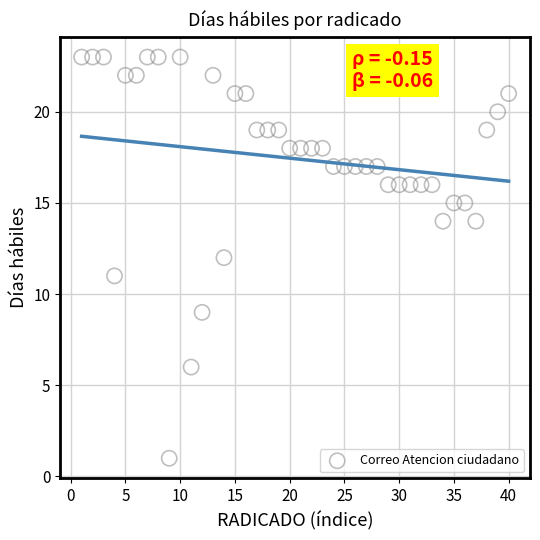

What is the range of Y values (max minus min)?

22